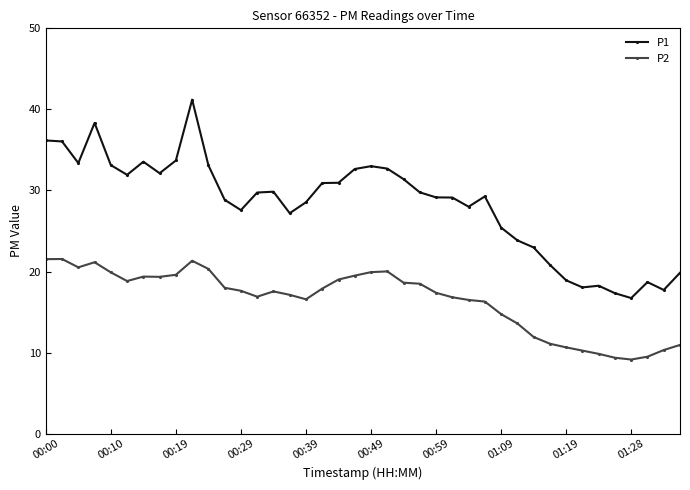

What is the value of the P2 point at the 31st from the left?

11.9